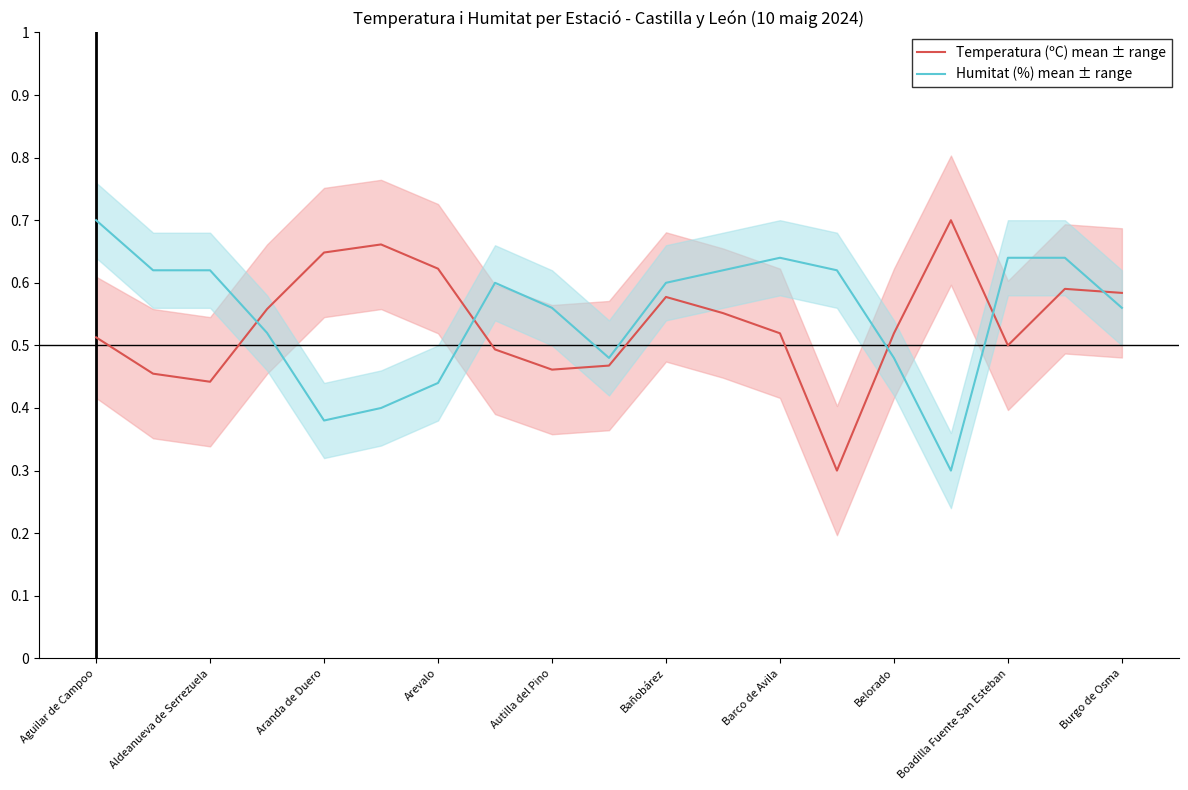

Which category has the highest value in the Humitat (%) mean ± range series?

Aguilar de Campoo